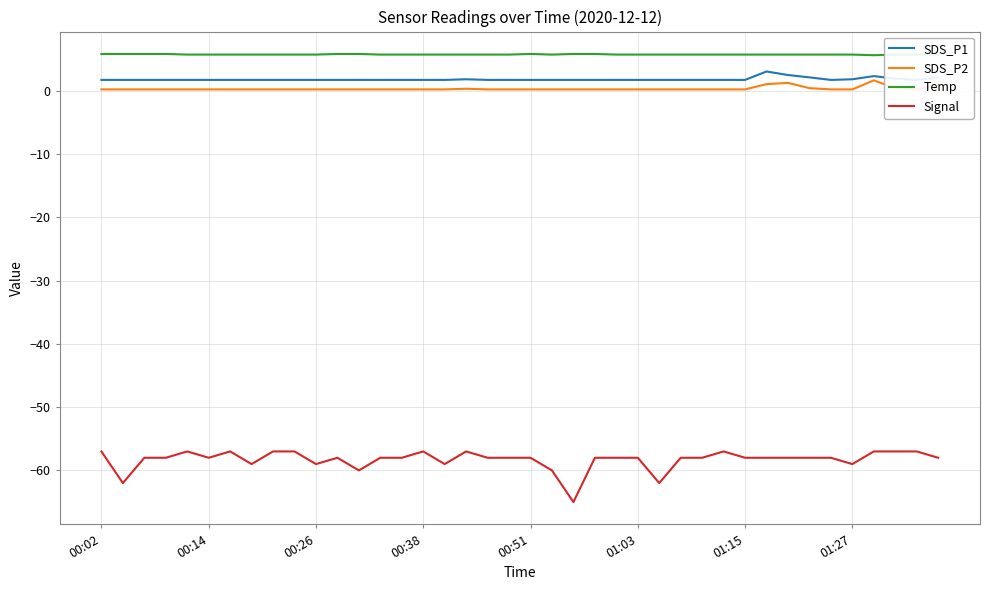

True or false: Temp and Signal intersect in this chart.

False